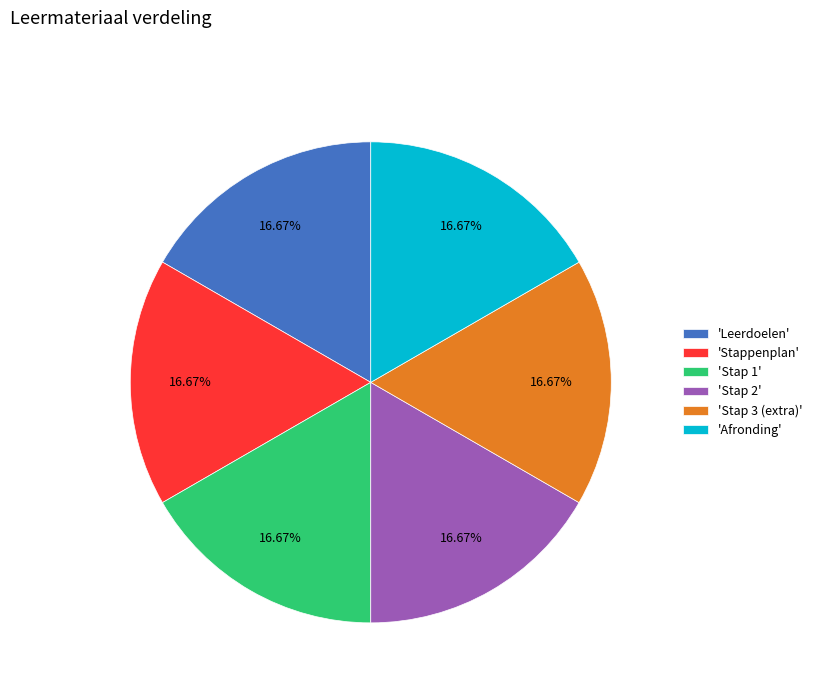

Is the sum of 'Stappenplan' and 'Stap 2' greater than half?

No